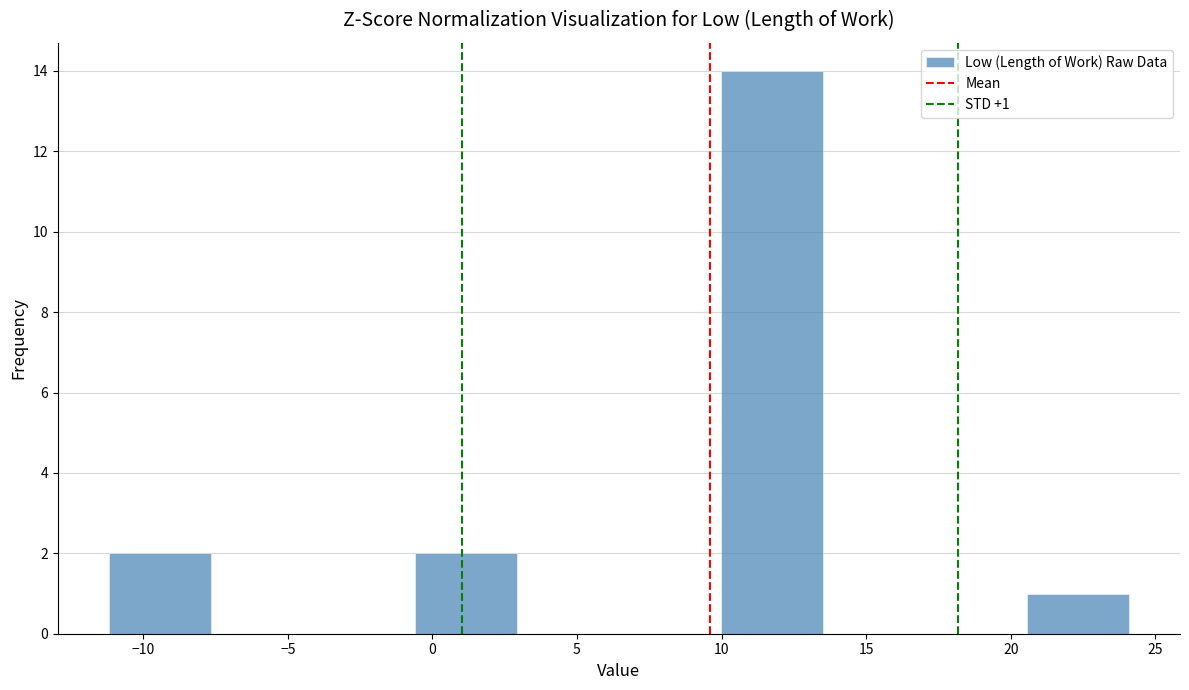

Which range on the x-axis has the tallest bar?

10.0 to 13.5